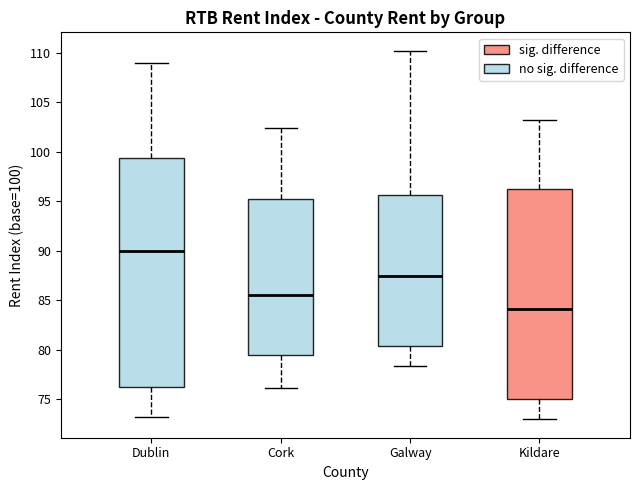

Reading left to right, read every box against the y-axis: the position of its median line, the range the box covers, and the ends of its whiskers. The values are not printed on the chart, so give them approximately, as read against the axis.

Dublin: median 90.0, box 76.0 to 99.5, whiskers 73.5 to 109.0
Cork: median 85.5, box 79.5 to 95.5, whiskers 76.0 to 102.5
Galway: median 87.5, box 80.5 to 95.5, whiskers 78.5 to 110.0
Kildare: median 84.0, box 75.0 to 96.5, whiskers 73.0 to 103.0